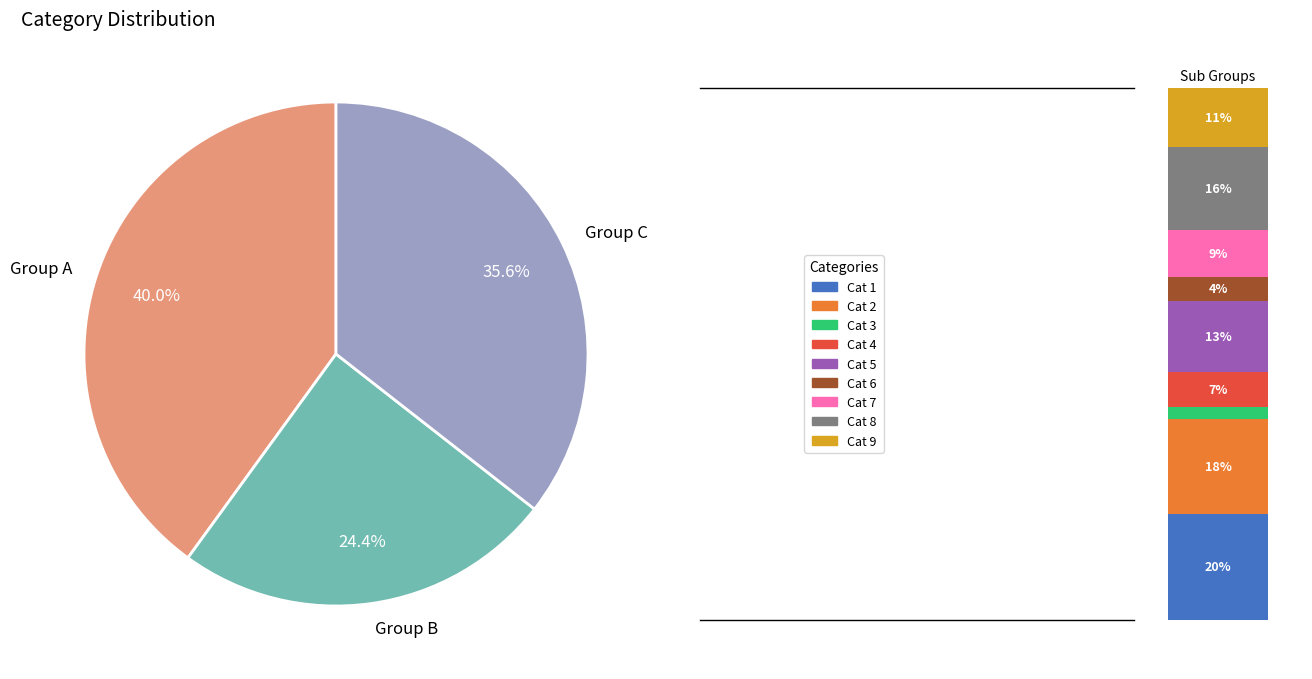

What is the ratio of the value at 3 to the value at 8?

0.1